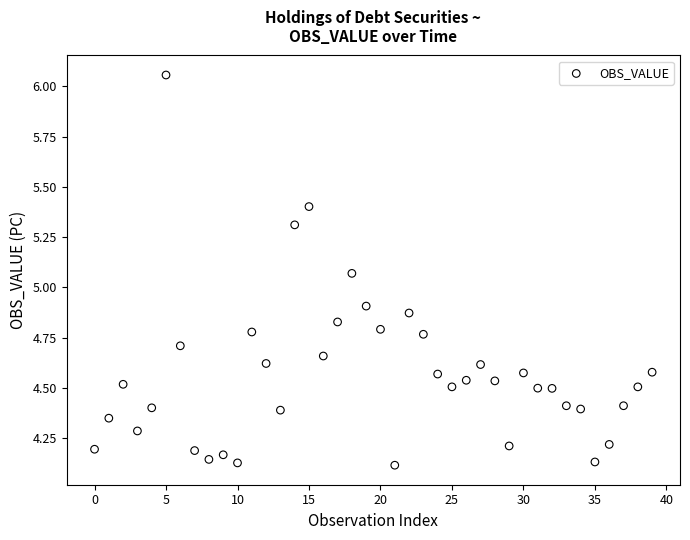

What is the range of Y values (max minus min)?

1.9